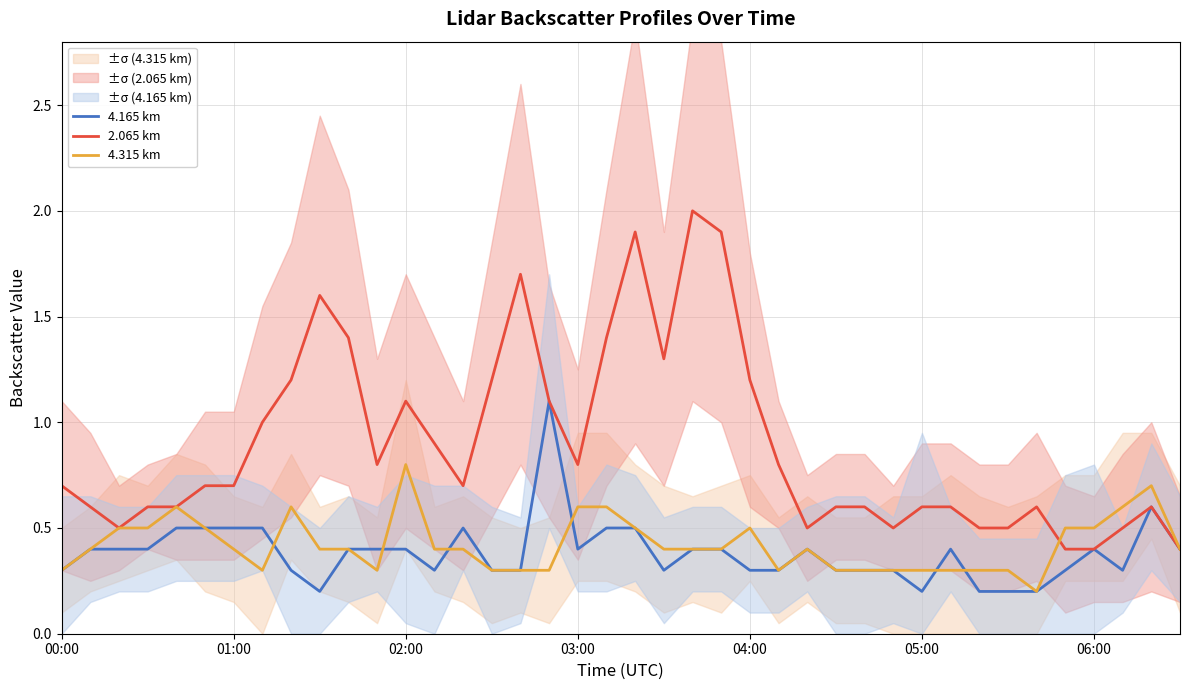

What is the value of the 4.315 km point at the 15th from the left?

0.4